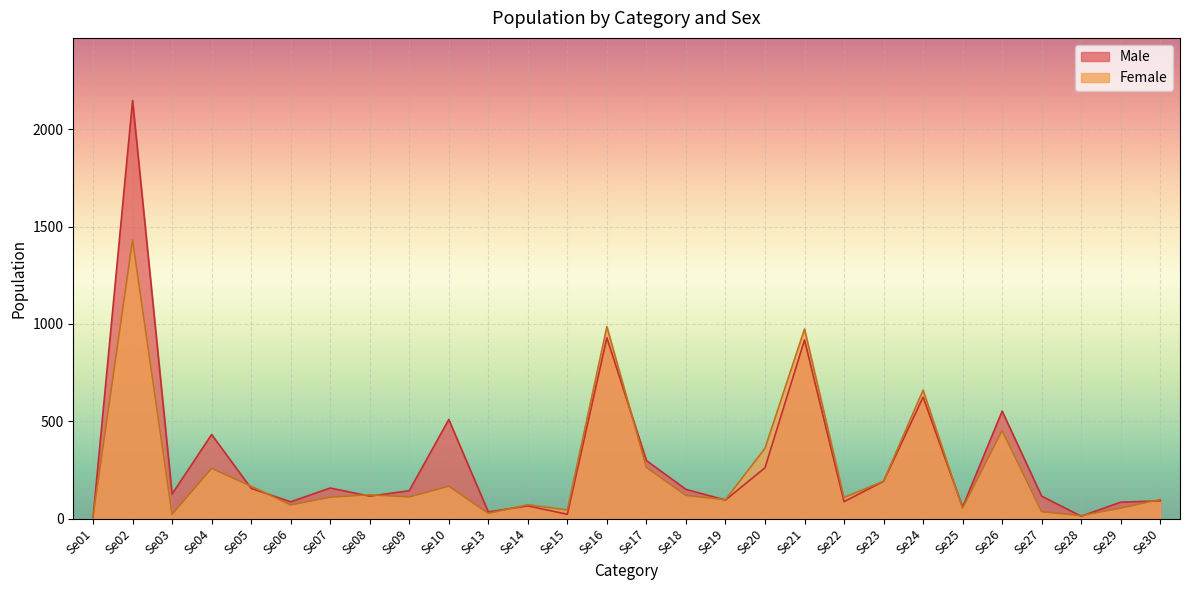

Count the number of data series in this chart.

2